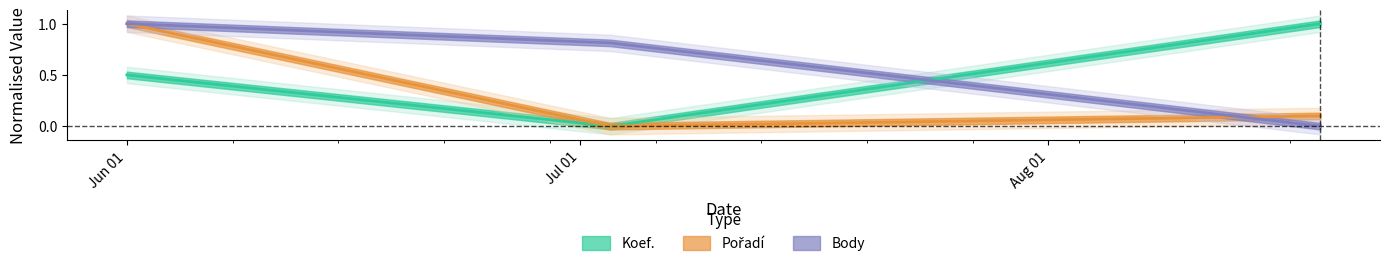

Reading left to right, extract all data points from this chart.

Koef.: 0.5	0.0	1.0
Pořadí: 1.0	0.0	0.1
Body: 1.0	0.8	0.0